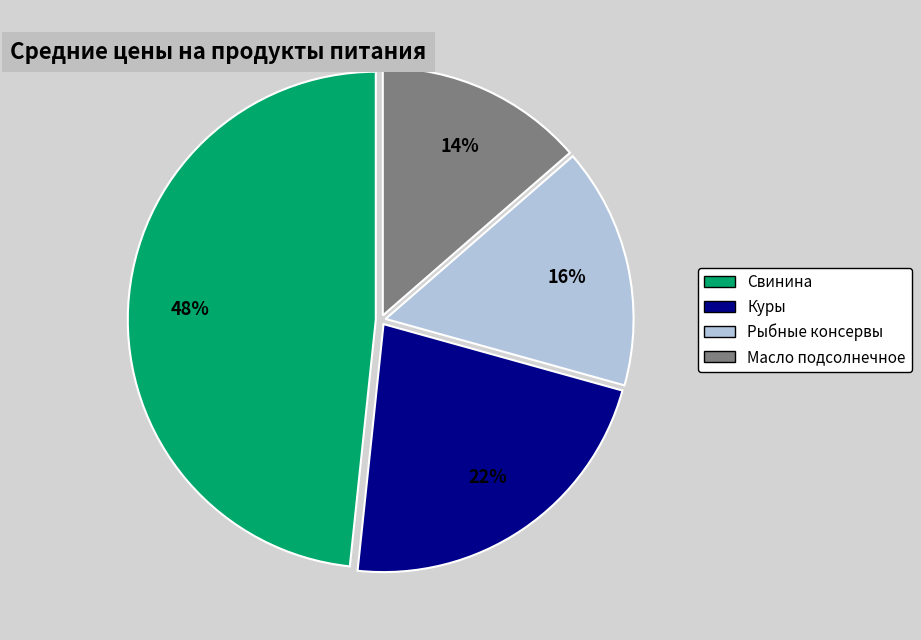

To the nearest percent, what is the combined percentage of Куры and Рыбные консервы?

38%